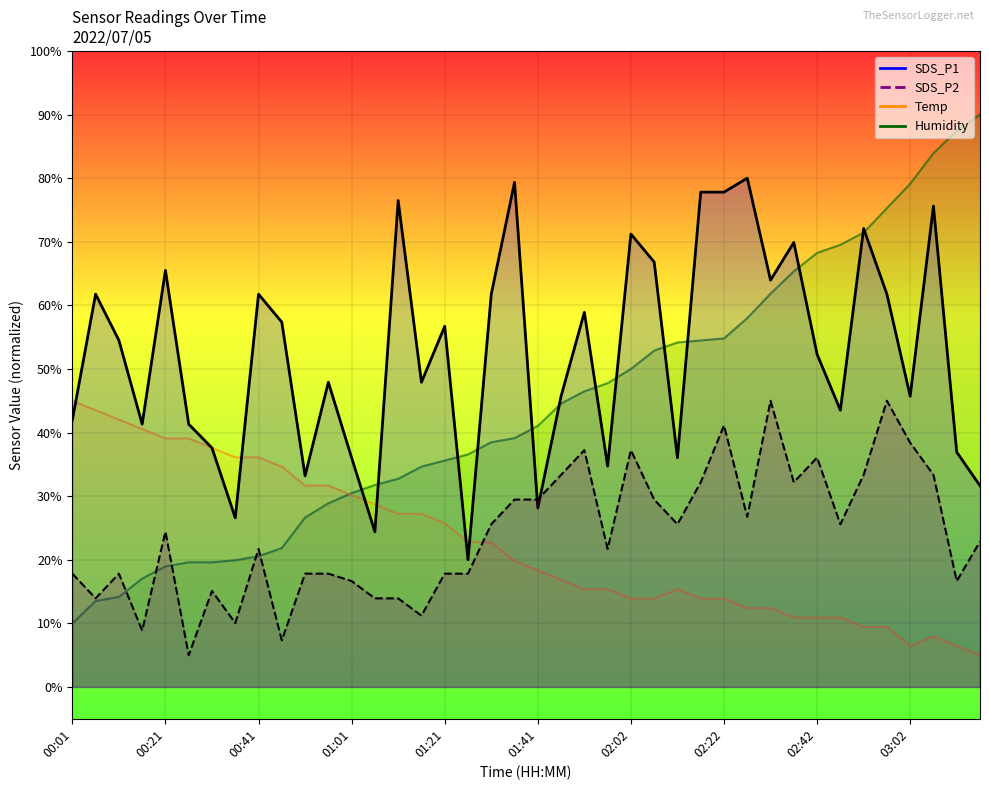

Does the chart display data point markers on the line(s)?

No